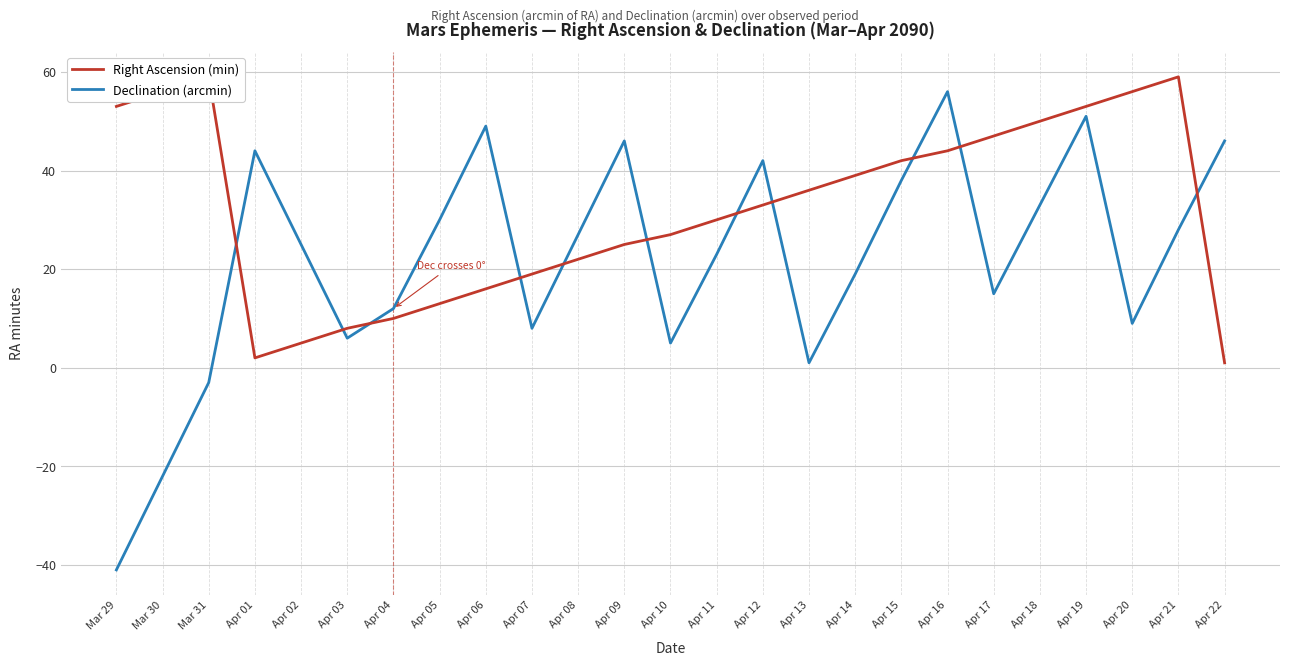

How many interior local peaks does the Declination (arcmin) series have?

6